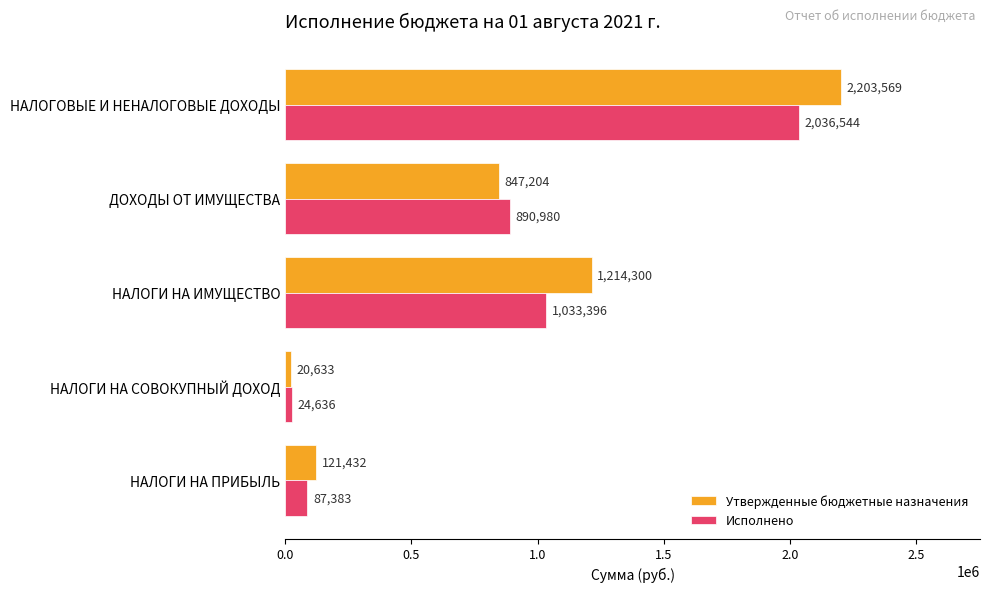

What are all the series names shown in the legend?

Утвержденные бюджетные назначения, Исполнено